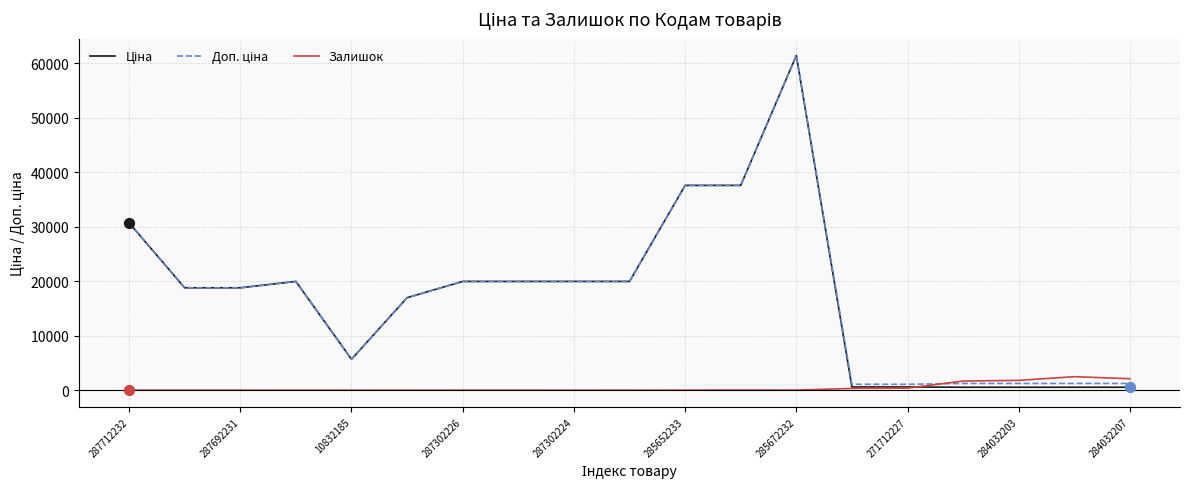

What is the maximum value shown in the chart?

61434.3